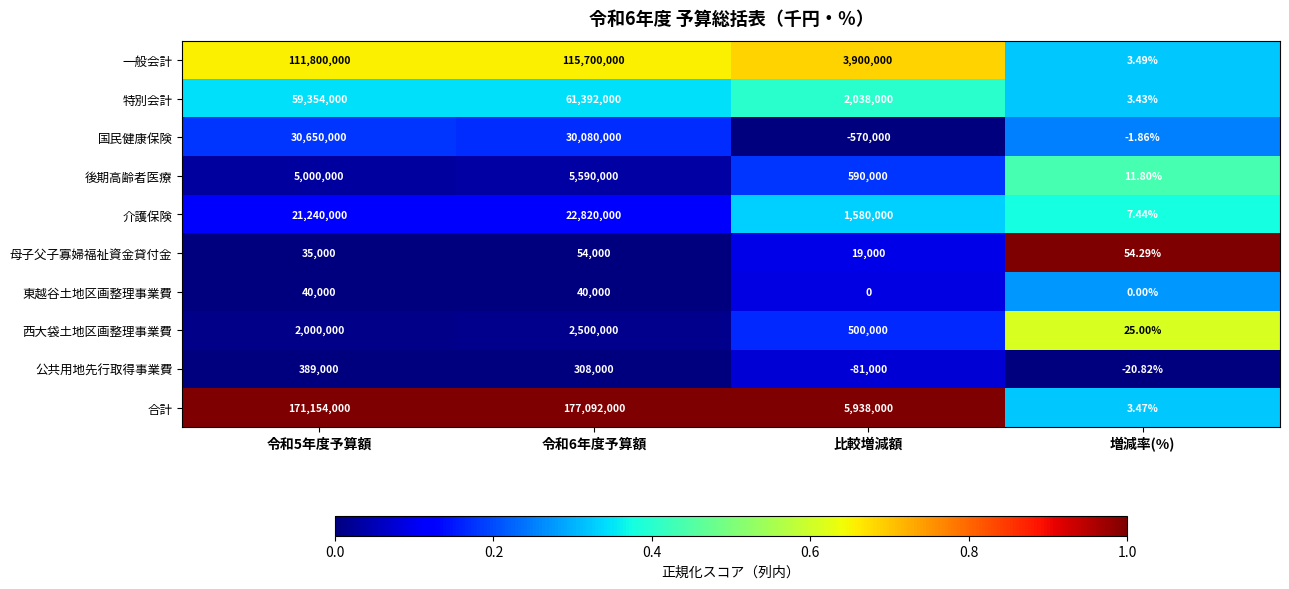

At which label does 介護保険 reach its minimum?

増減率(%)